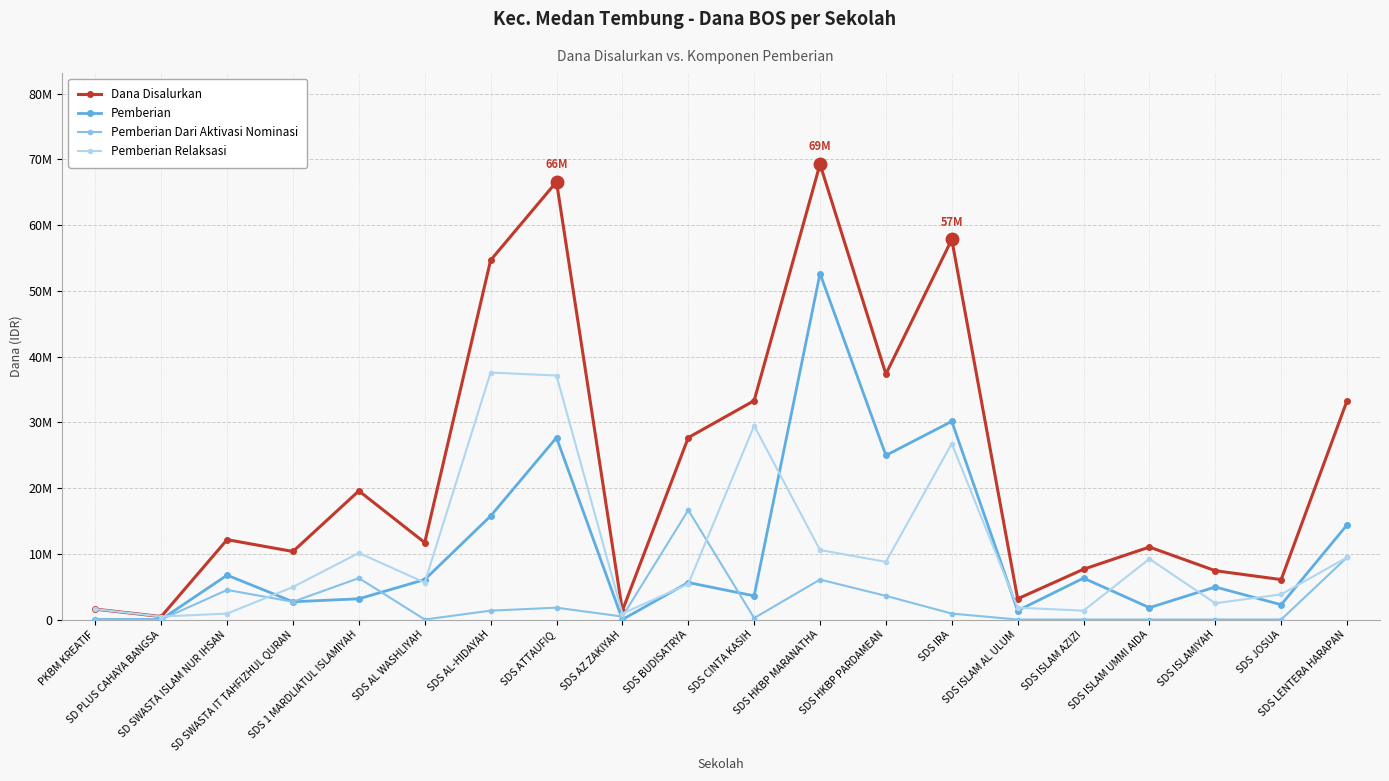

Does the chart display data point markers on the line(s)?

Yes